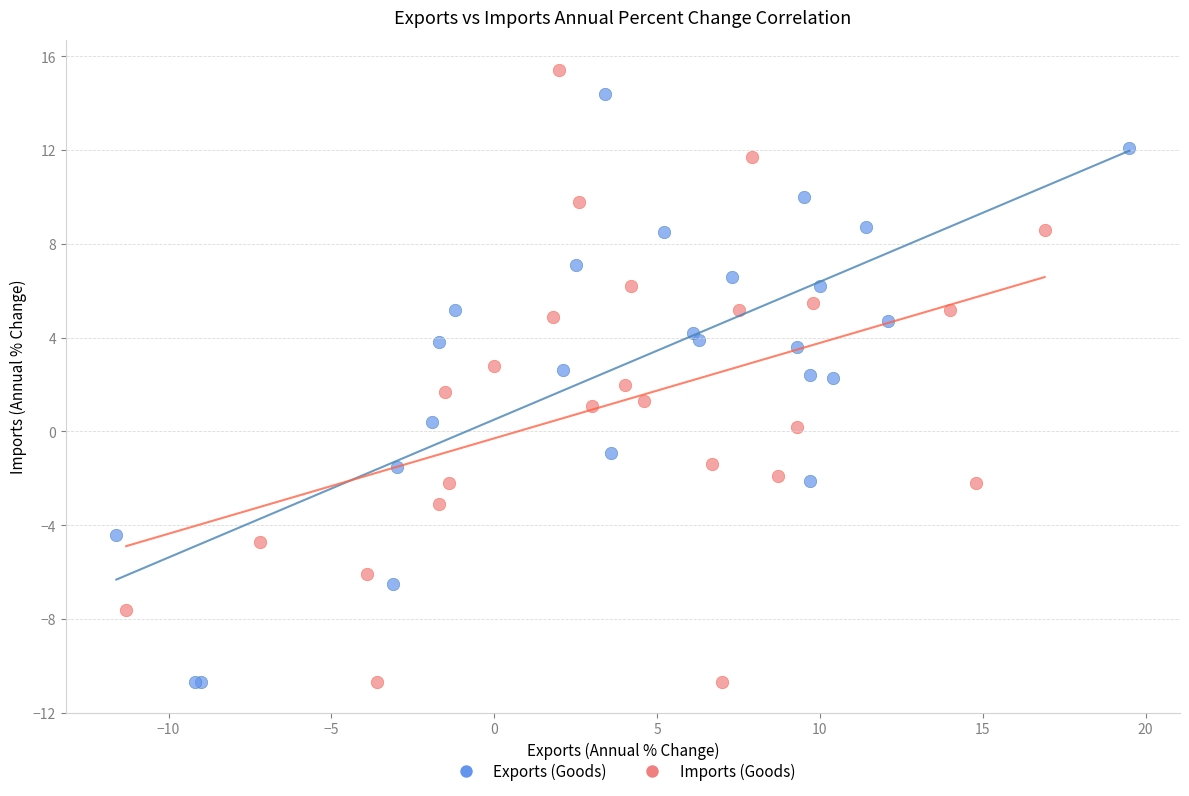

Which series has the widest spread of Y values?

Imports (Goods)